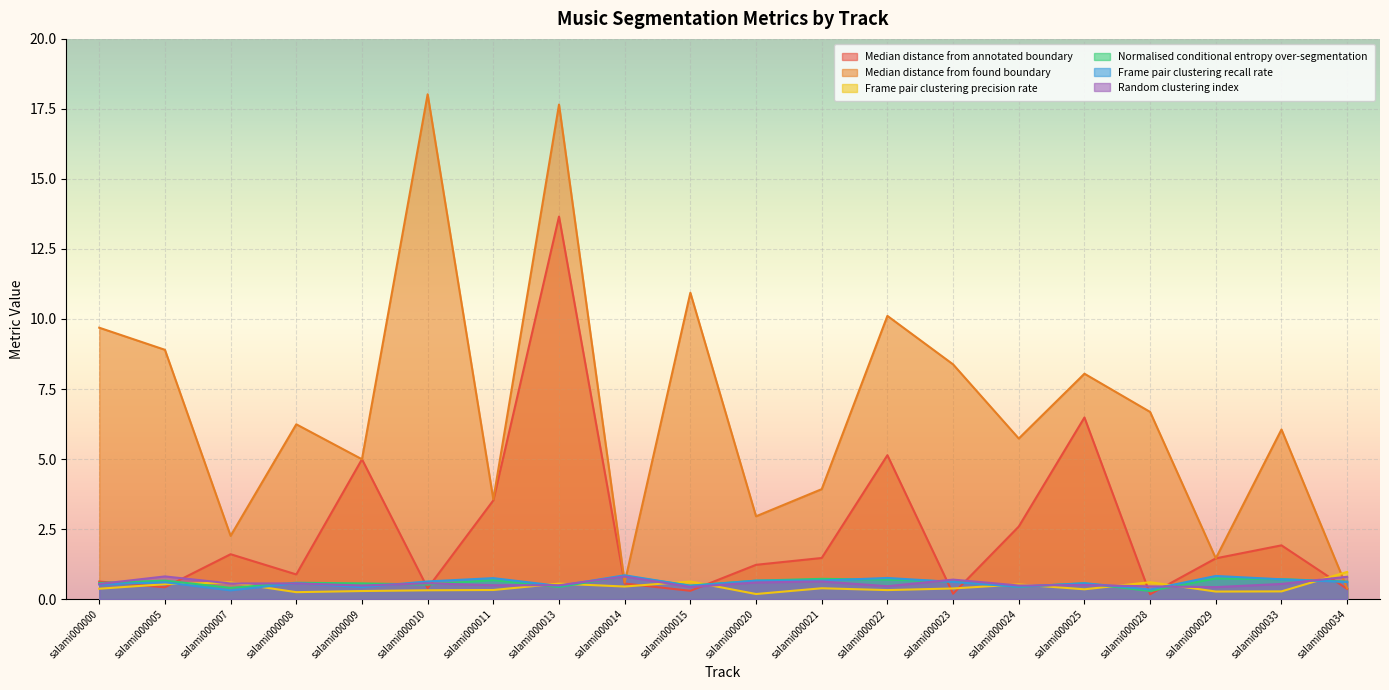

What is the sum of all Random clustering index values?

11.3